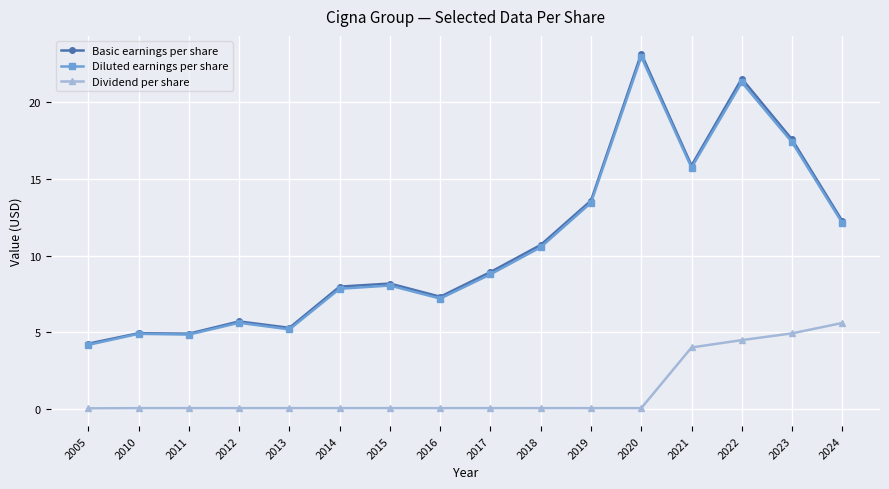

Between 2012 and 2016, which series saw the biggest shift?

Basic earnings per share